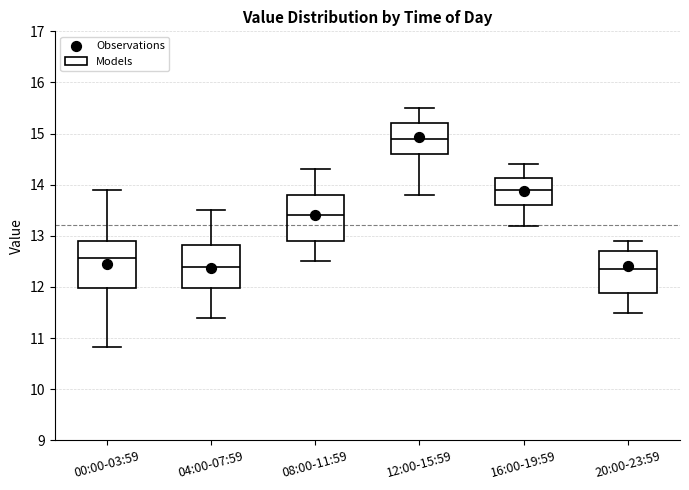

Reading left to right, transcribe this box plot: for each box, give where its median line is, the range the box spans, and where its two whiskers end, as read against the y-axis. The values are not printed on the chart, so give them approximately, as read against the axis.

00:00-03:59: median 12.6, box 12.0 to 12.9, whiskers 10.8 to 13.9
04:00-07:59: median 12.4, box 12.0 to 12.8, whiskers 11.4 to 13.5
08:00-11:59: median 13.4, box 12.9 to 13.8, whiskers 12.5 to 14.3
12:00-15:59: median 14.9, box 14.6 to 15.2, whiskers 13.8 to 15.5
16:00-19:59: median 13.9, box 13.6 to 14.1, whiskers 13.2 to 14.4
20:00-23:59: median 12.4, box 11.9 to 12.7, whiskers 11.5 to 12.9